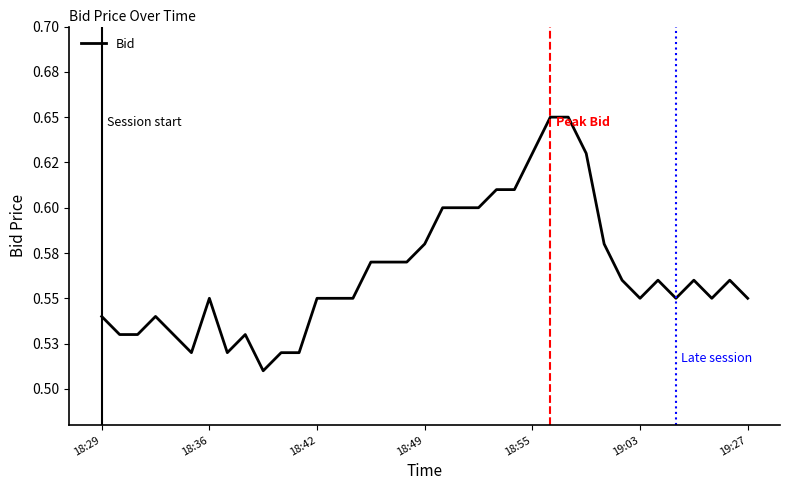

Reading right to left, transcribe all the data shown in this chart.

0.6	0.6	0.6	0.6	0.6	0.6	0.6	0.6	0.6	0.6	0.7	0.7	0.6	0.6	0.6	0.6	0.6	0.6	0.6	0.6	0.6	0.6	0.6	0.6	0.6	0.5	0.5	0.5	0.5	0.5	0.6	0.5	0.5	0.5	0.5	0.5	0.5